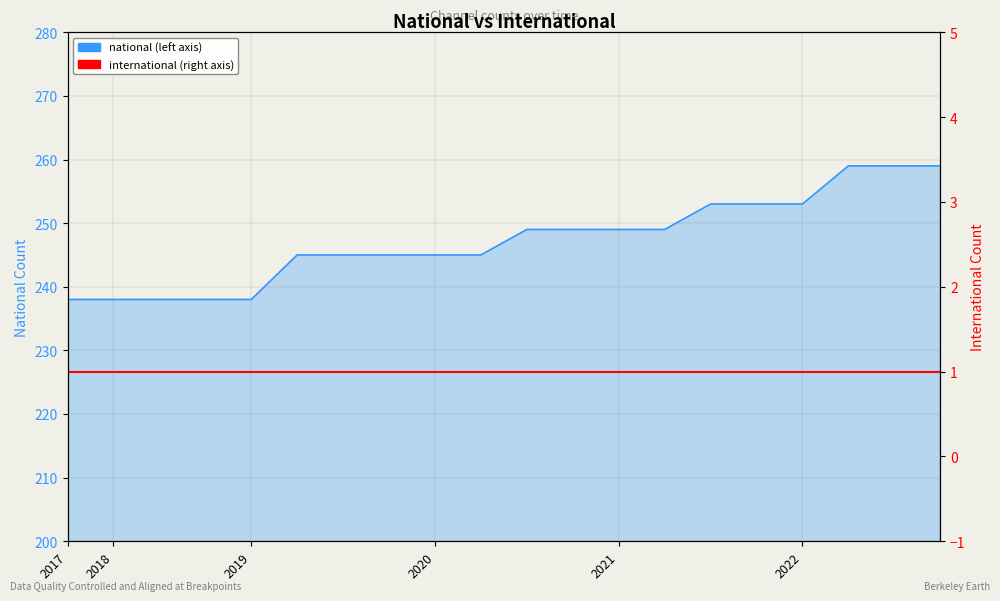

True or false: national and international cross at least once.

False